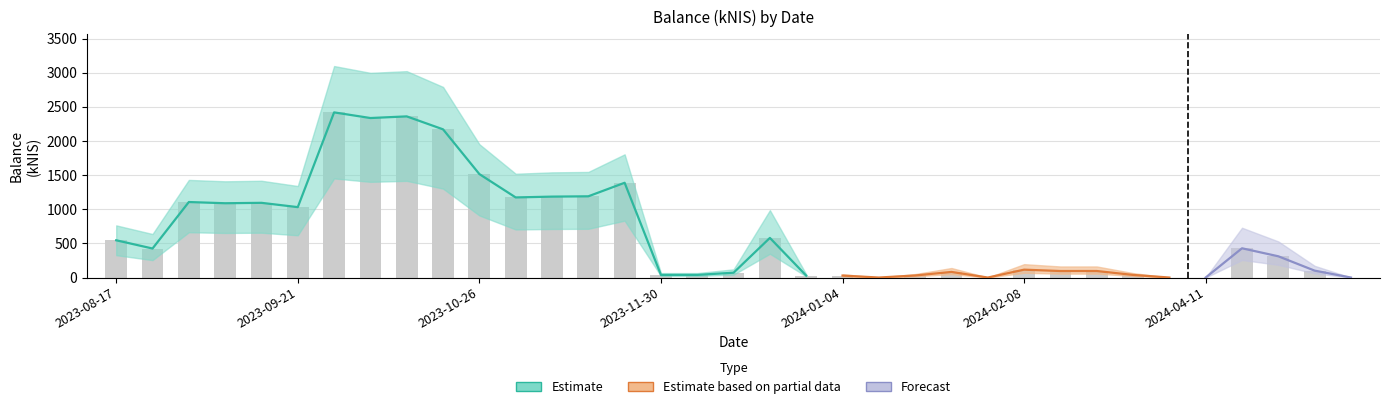

What position from the right is 2023-11-02?

24